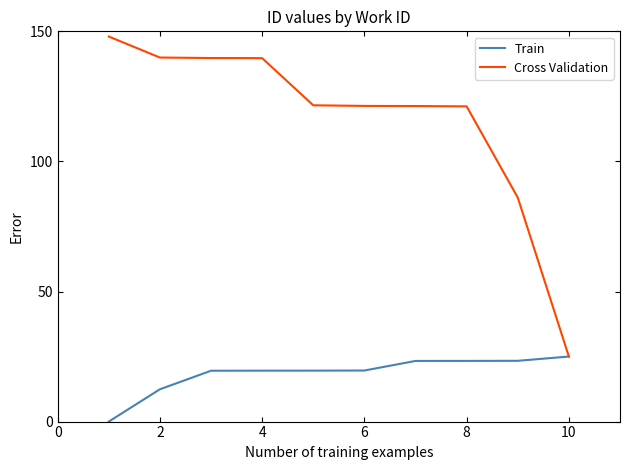

List the series in order of their peak value, highest first.

Cross Validation, Train